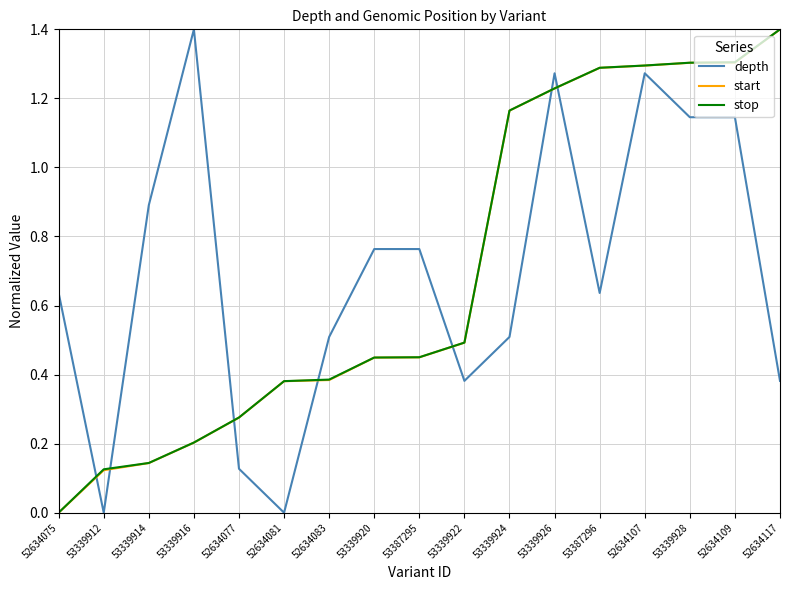

True or false: stop and depth intersect in this chart.

True